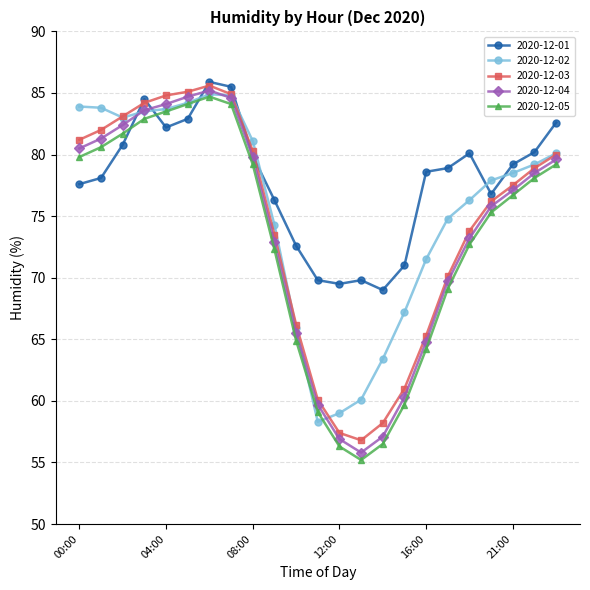

What is the maximum value shown in the chart?

85.9